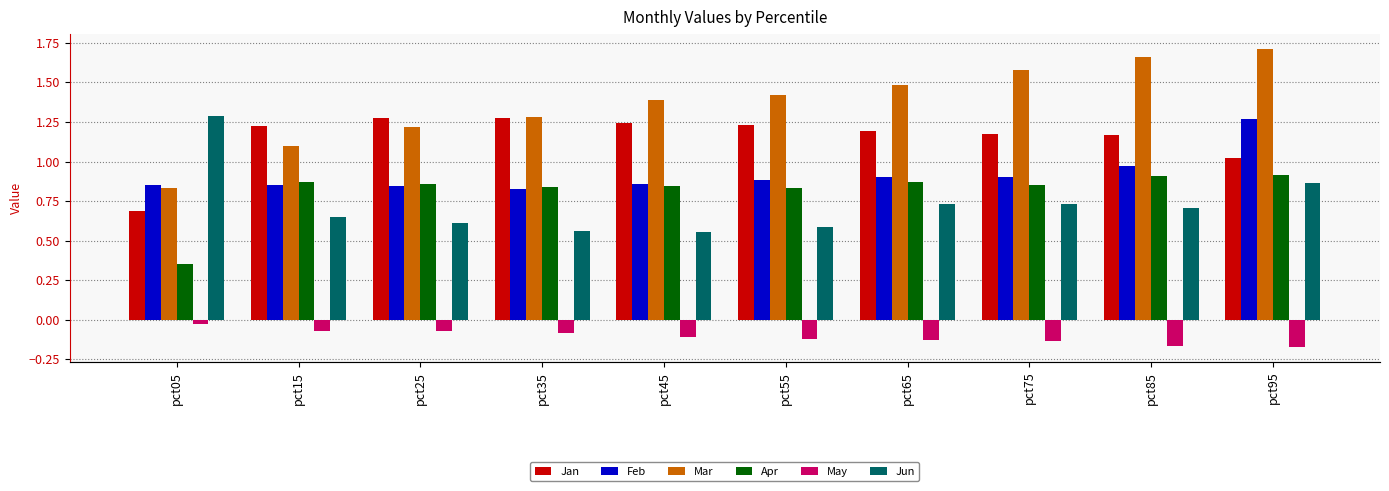

Reading left to right, transcribe all the data shown in this chart.

Jan: pct05=0.7	pct15=1.2	pct25=1.3	pct35=1.3	pct45=1.2	pct55=1.2	pct65=1.2	pct75=1.2	pct85=1.2	pct95=1.0
Feb: pct05=0.8	pct15=0.9	pct25=0.8	pct35=0.8	pct45=0.9	pct55=0.9	pct65=0.9	pct75=0.9	pct85=1.0	pct95=1.3
Mar: pct05=0.8	pct15=1.1	pct25=1.2	pct35=1.3	pct45=1.4	pct55=1.4	pct65=1.5	pct75=1.6	pct85=1.7	pct95=1.7
Apr: pct05=0.4	pct15=0.9	pct25=0.9	pct35=0.8	pct45=0.8	pct55=0.8	pct65=0.9	pct75=0.8	pct85=0.9	pct95=0.9
May: pct05=-0.0	pct15=-0.1	pct25=-0.1	pct35=-0.1	pct45=-0.1	pct55=-0.1	pct65=-0.1	pct75=-0.1	pct85=-0.2	pct95=-0.2
Jun: pct05=1.3	pct15=0.6	pct25=0.6	pct35=0.6	pct45=0.6	pct55=0.6	pct65=0.7	pct75=0.7	pct85=0.7	pct95=0.9